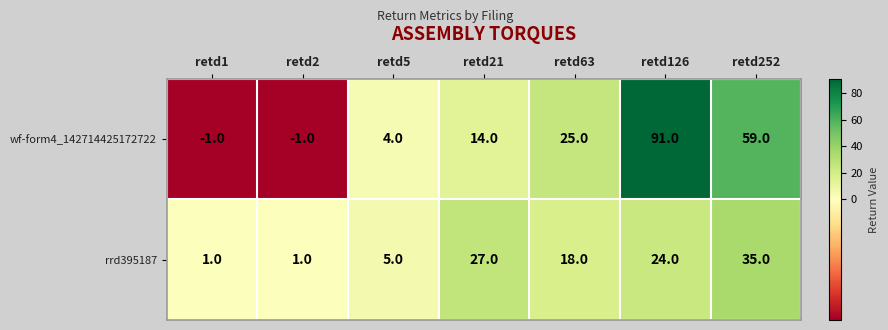

At which label is wf-form4_142714425172722 closest to 45?

retd252